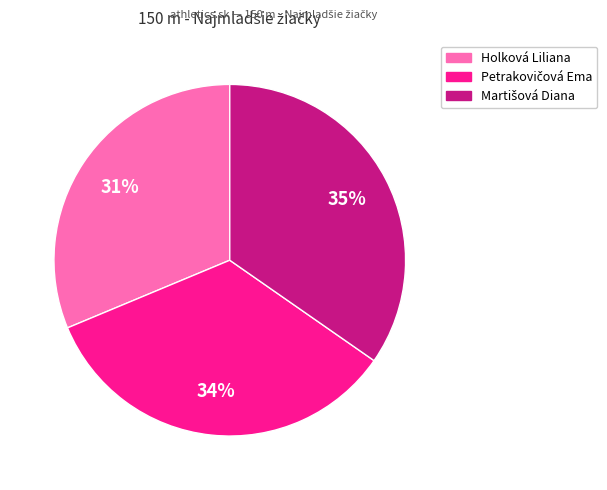

To the nearest percent, what is the average slice percentage?

33%